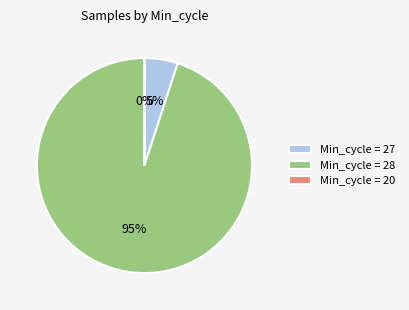

Is it true that Min_cycle = 28 is 95% of the pie?

True